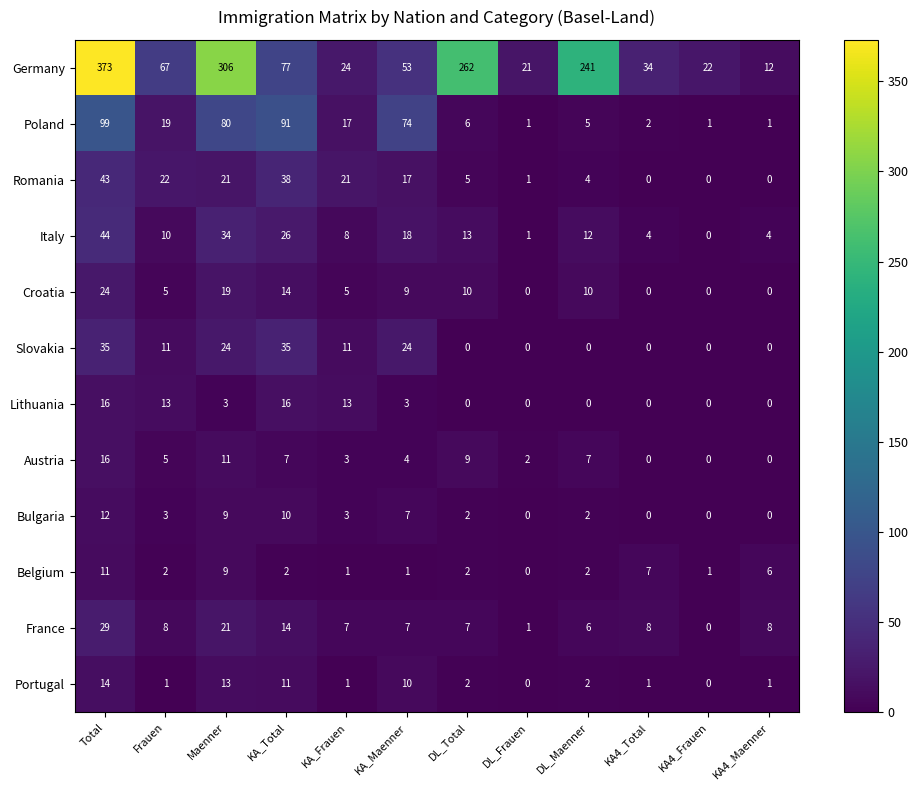

Rank the categories by Germany value from lowest to highest.

KA4_Maenner, DL_Frauen, KA4_Frauen, KA_Frauen, KA4_Total, KA_Maenner, Frauen, KA_Total, DL_Maenner, DL_Total, Maenner, Total